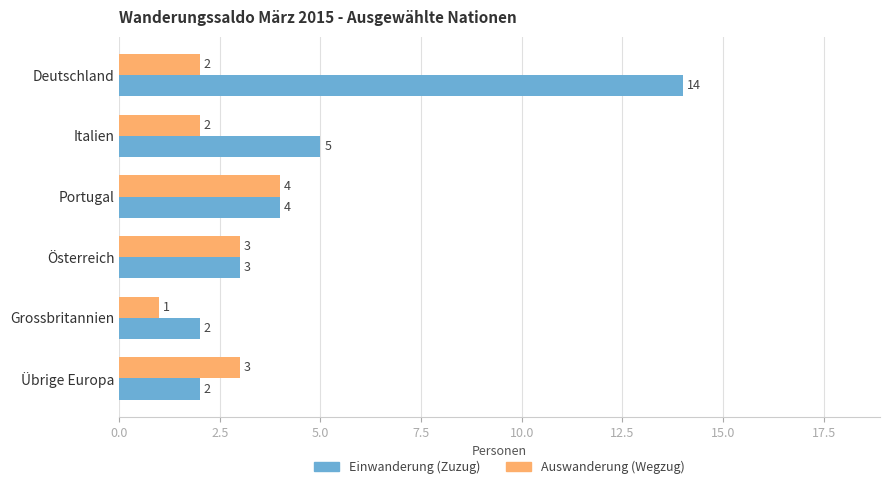

Which category has the lowest value in the Auswanderung (Wegzug) series?

Grossbritannien